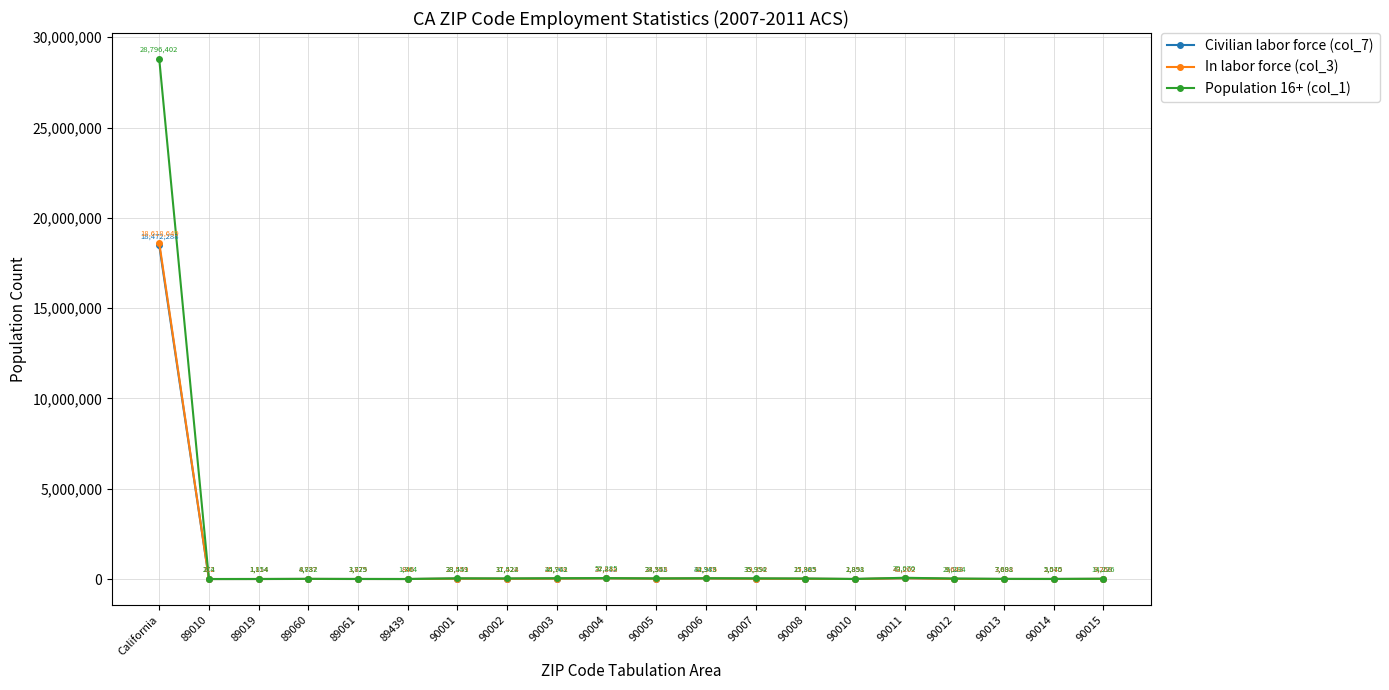

Reading left to right, list all the values displayed in this chart.

Civilian labor force (col_7): 18472288	112	1114	4737	1875	846	23559	17424	25761	37812	24548	32345	19392	15885	1851	43202	9623	3688	2545	9250
In labor force (col_3): 18618649	112	1114	4737	1875	846	23559	17424	25778	37848	24565	32376	19392	15923	1851	43202	9648	3688	2545	9268
Population 16+ (col_1): 28796402	274	1854	8882	3729	1364	38441	31522	44942	52285	33351	44983	35954	27365	2898	70070	26284	7891	5070	14226